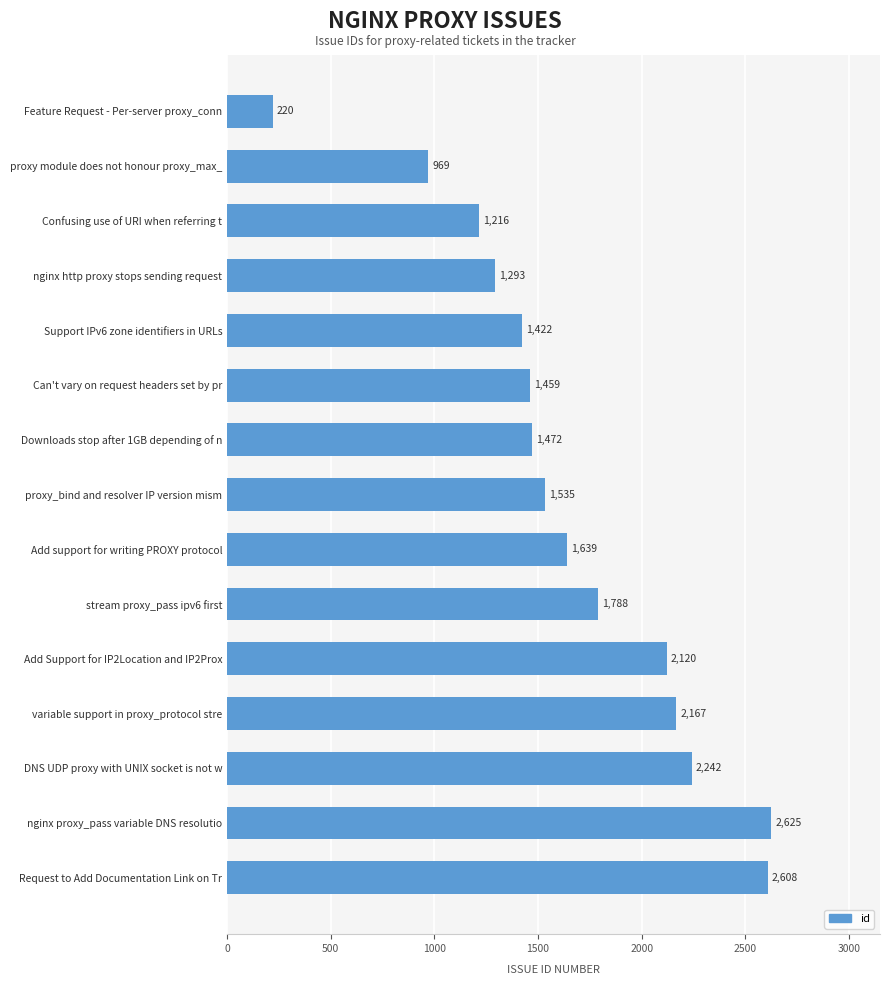

What is the value of the 2nd bar from the top?

969